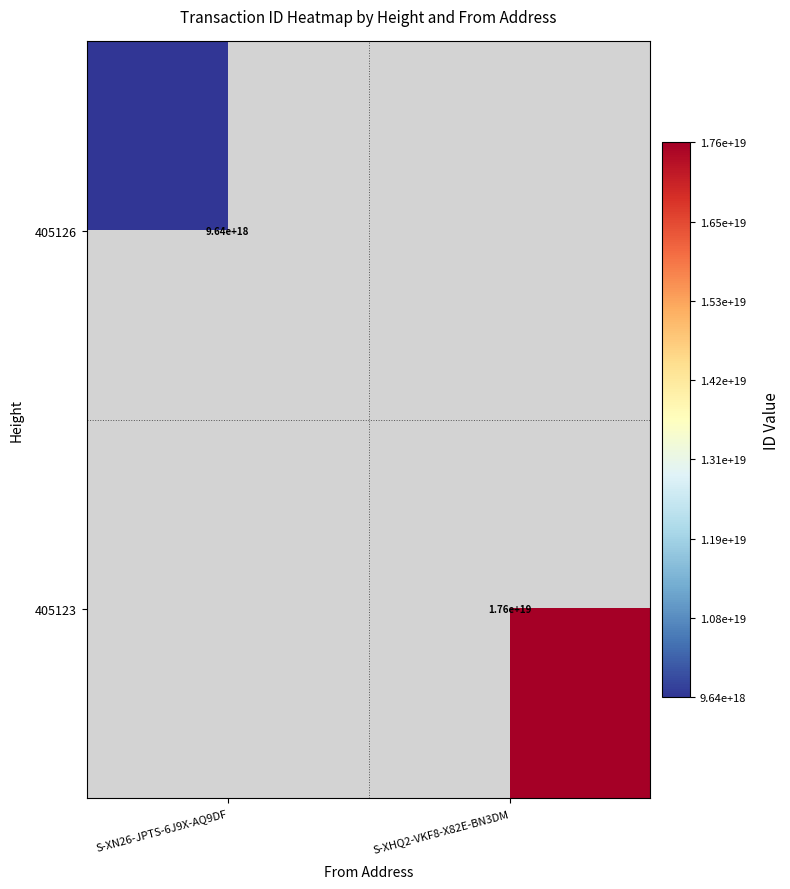

Count the number of data series in this chart.

2